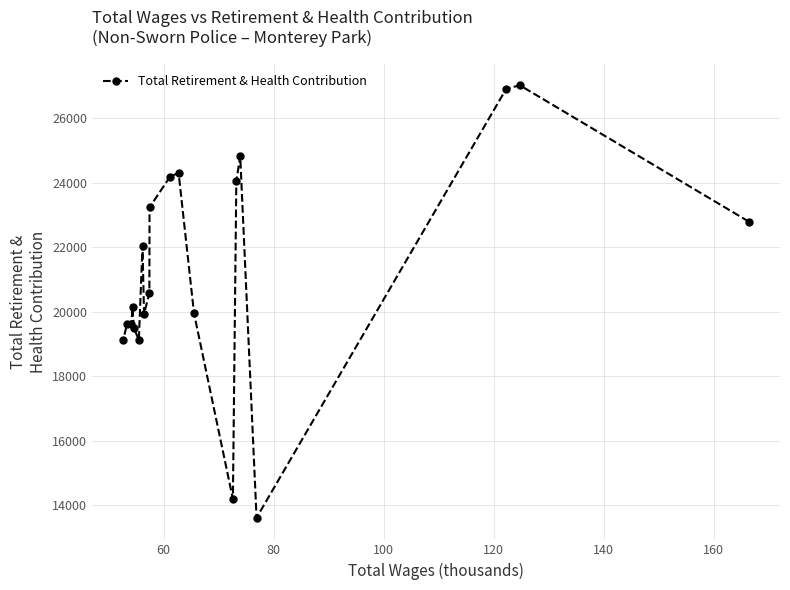

What is the average value?

21244